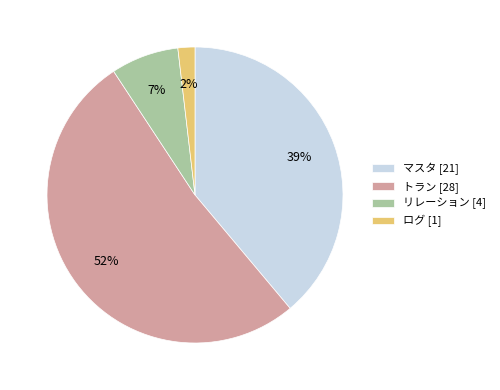

The マスタ slice represents 39% of the pie. True or false?

True